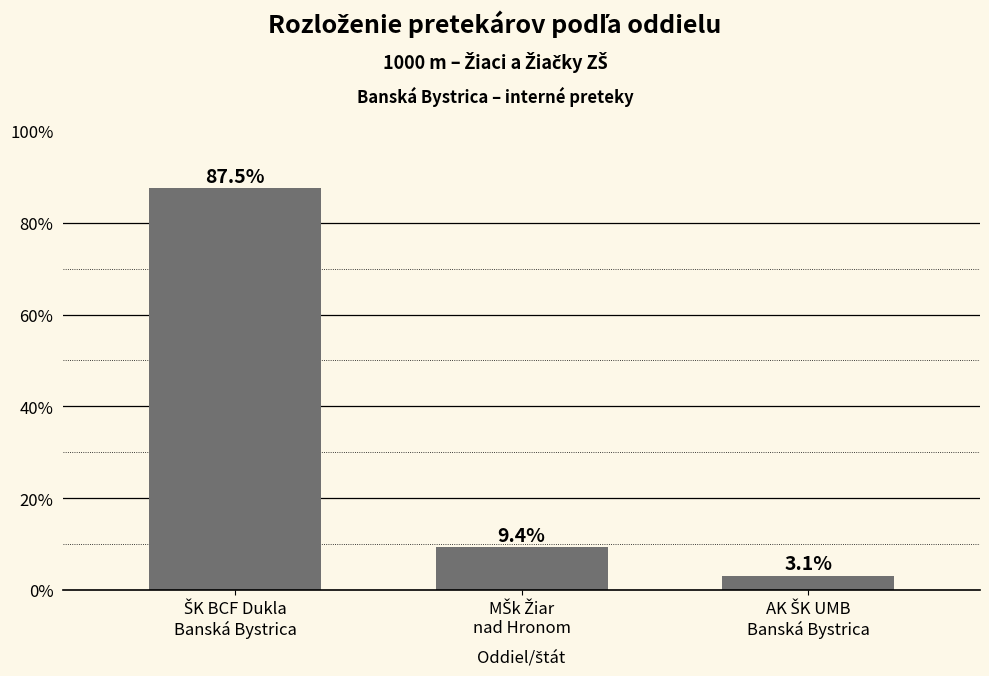

Reading left to right, what are all the values shown in this chart?

87.5	9.4	3.1